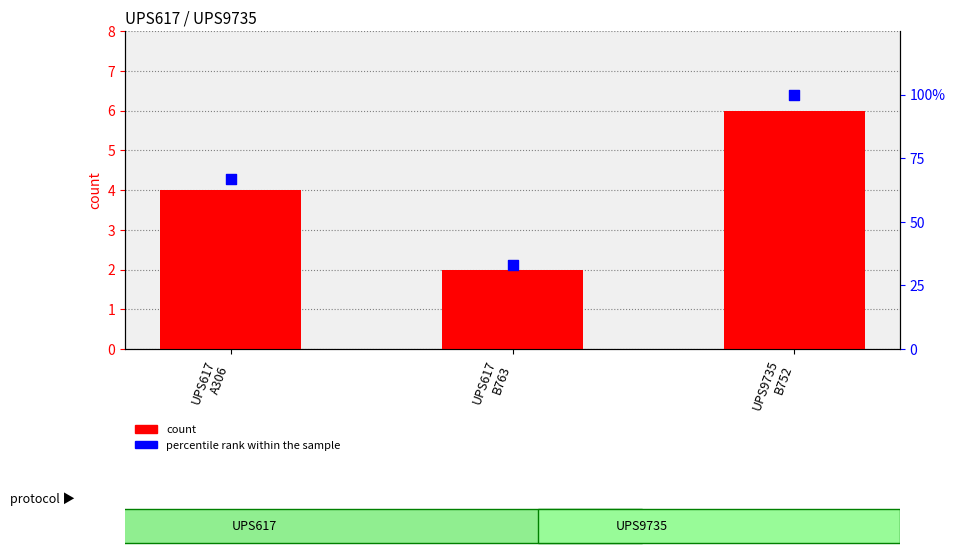

Which series reaches the minimum Y coordinate?

count